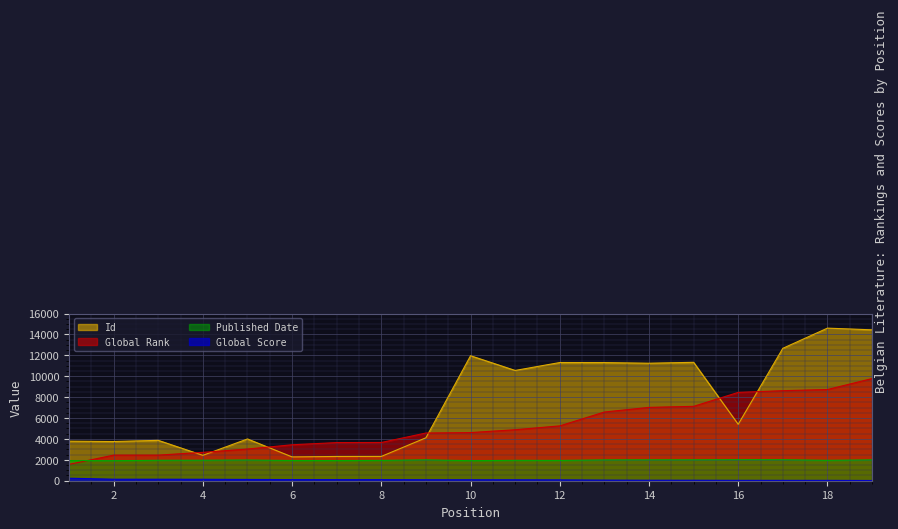

Between which two adjacent categories do Id and Global Rank first intersect?

3 and 4